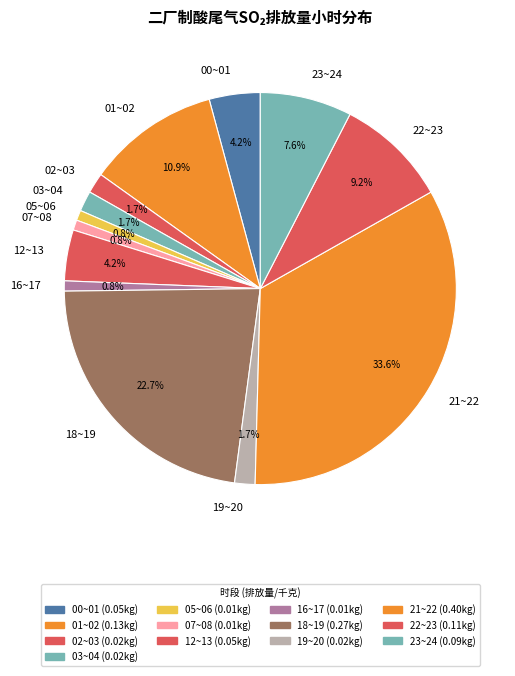

What is the largest slice in the pie chart?

21~22